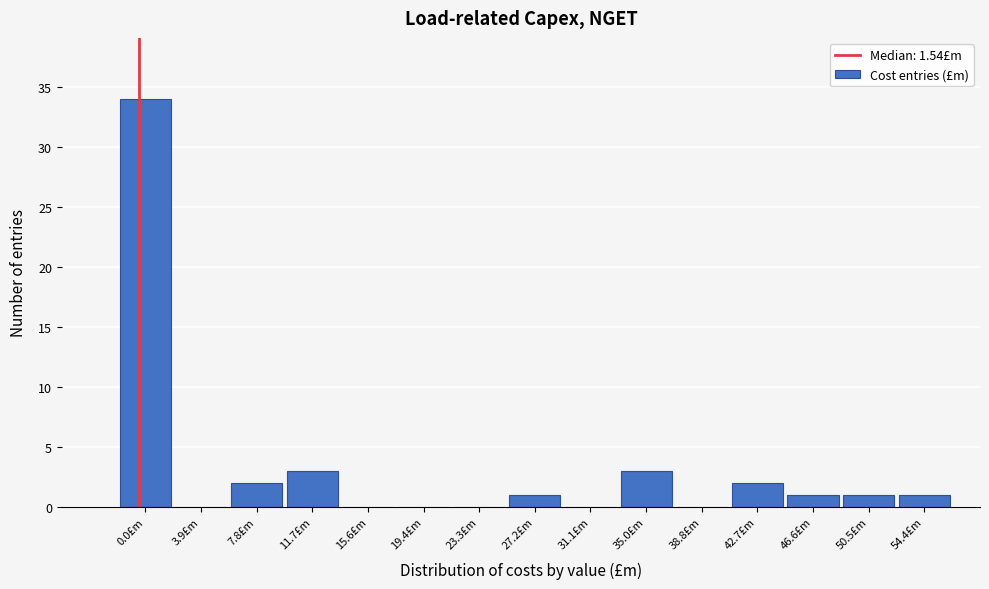

Reading left to right, transcribe all the data shown in this chart.

0.0£m=34	3.9£m=0	7.8£m=2	11.7£m=3	15.6£m=0	19.4£m=0	23.3£m=0	27.2£m=1	31.1£m=0	35.0£m=3	38.8£m=0	42.7£m=2	46.6£m=1	50.5£m=1	54.4£m=1